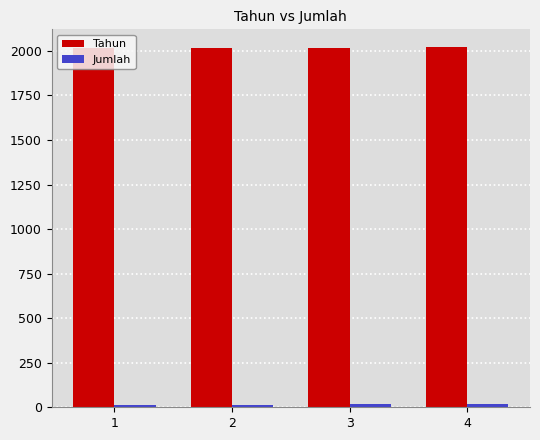

Which series has the largest total across all categories?

Tahun